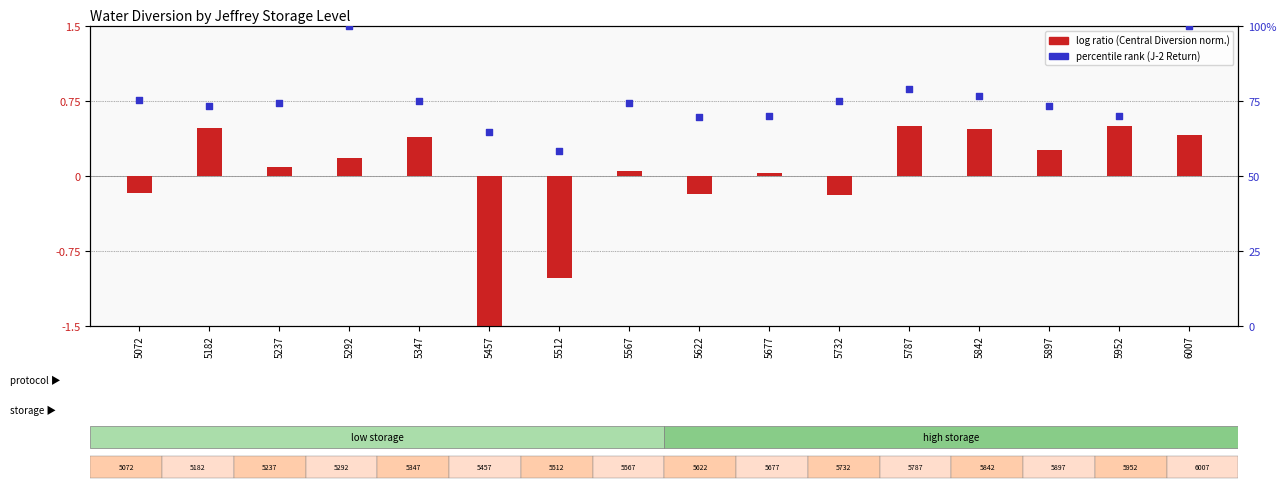

What is the ratio of the value at 5182 to the value at 6007?

0.7